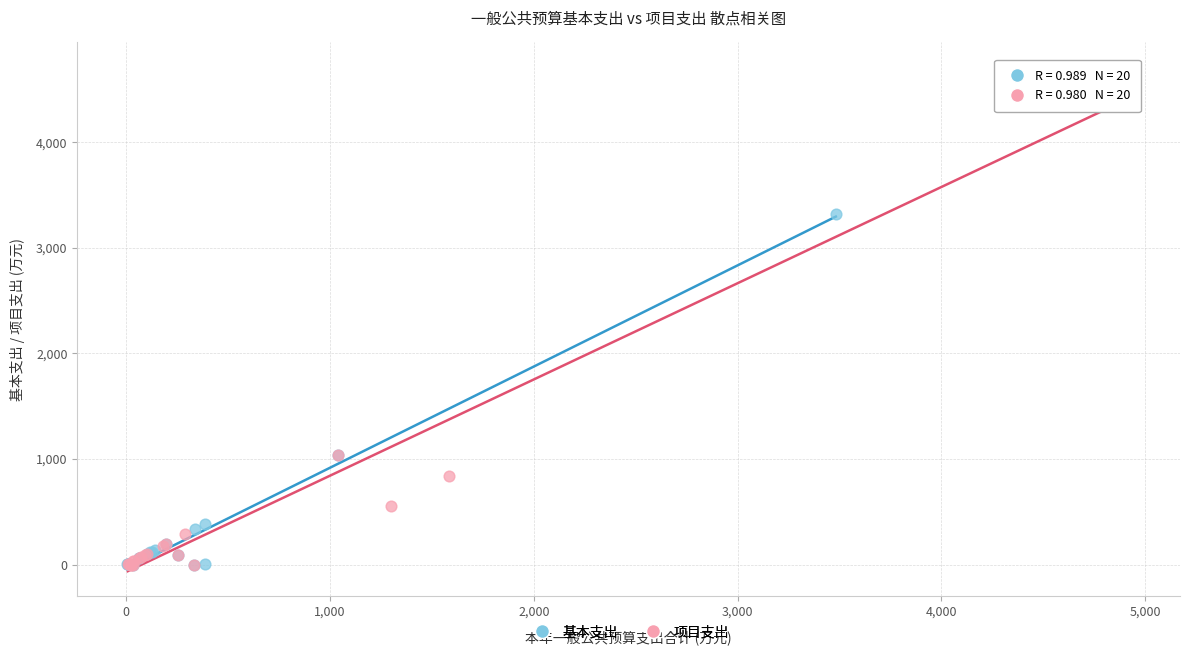

Which series contains the highest Y value?

项目支出